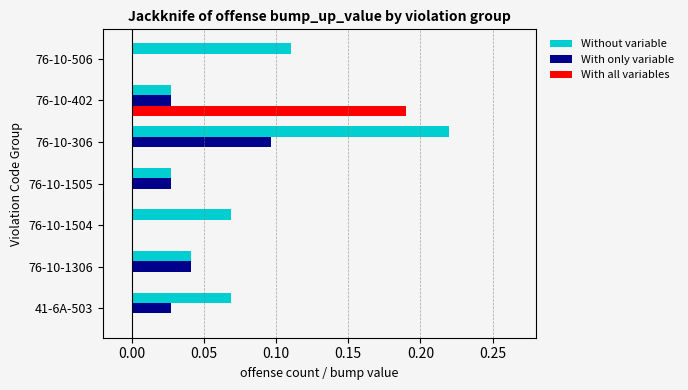

What is the sum of all Without variable values?

0.6